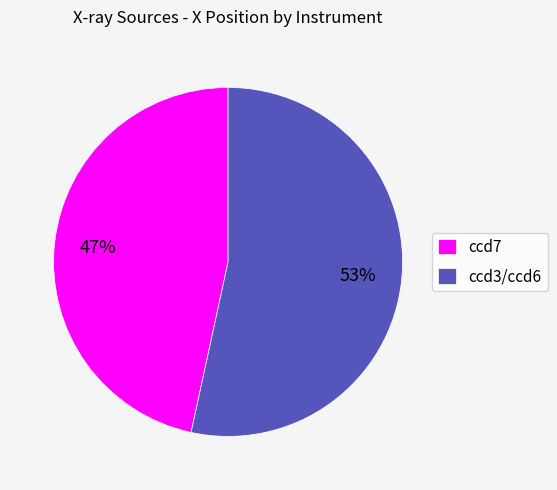

Which slice is the largest?

ccd3/ccd6